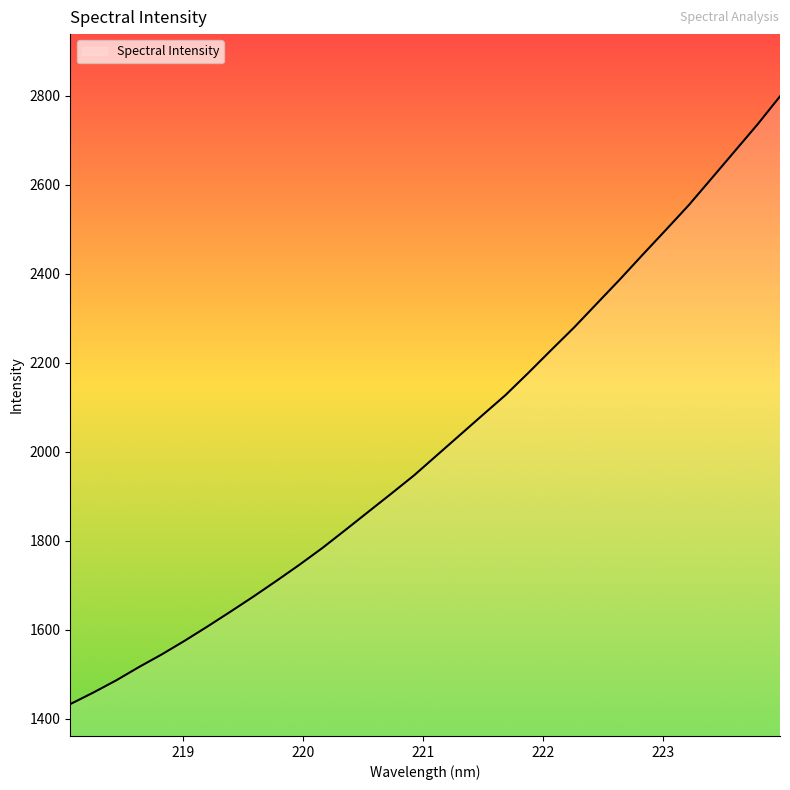

What is the smallest value displayed?

1432.5